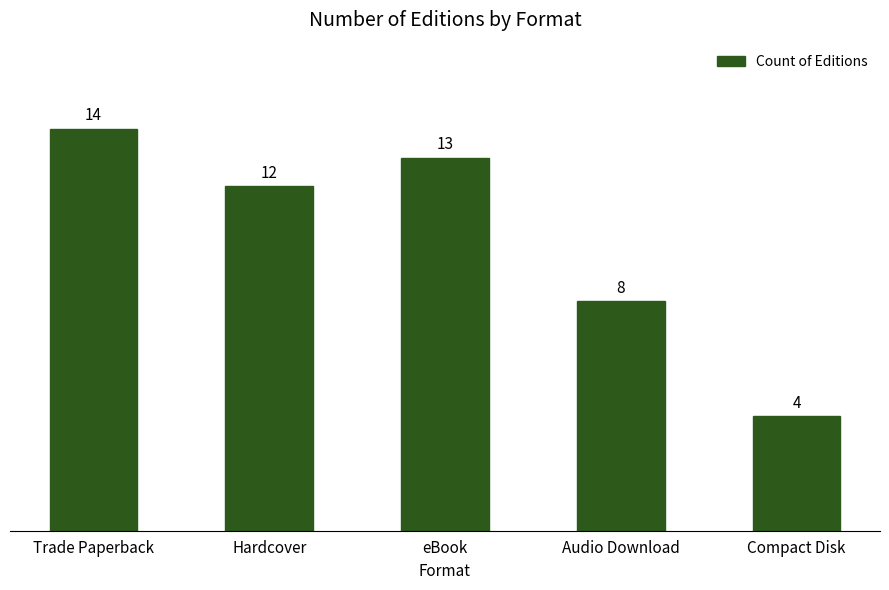

How many series are shown in this chart?

1